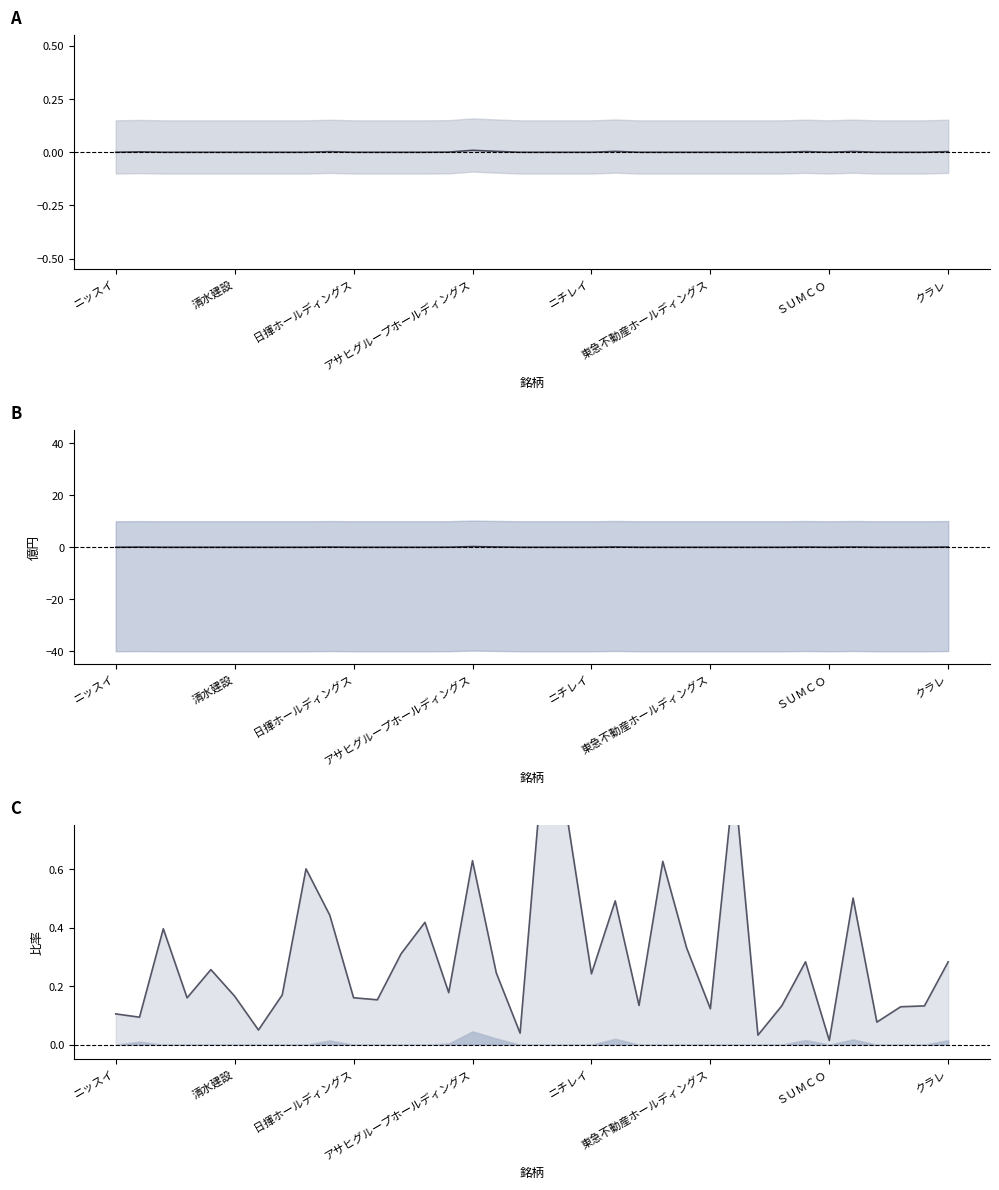

Where is 差分(億円) nearest to the value 0?

ニッスイ